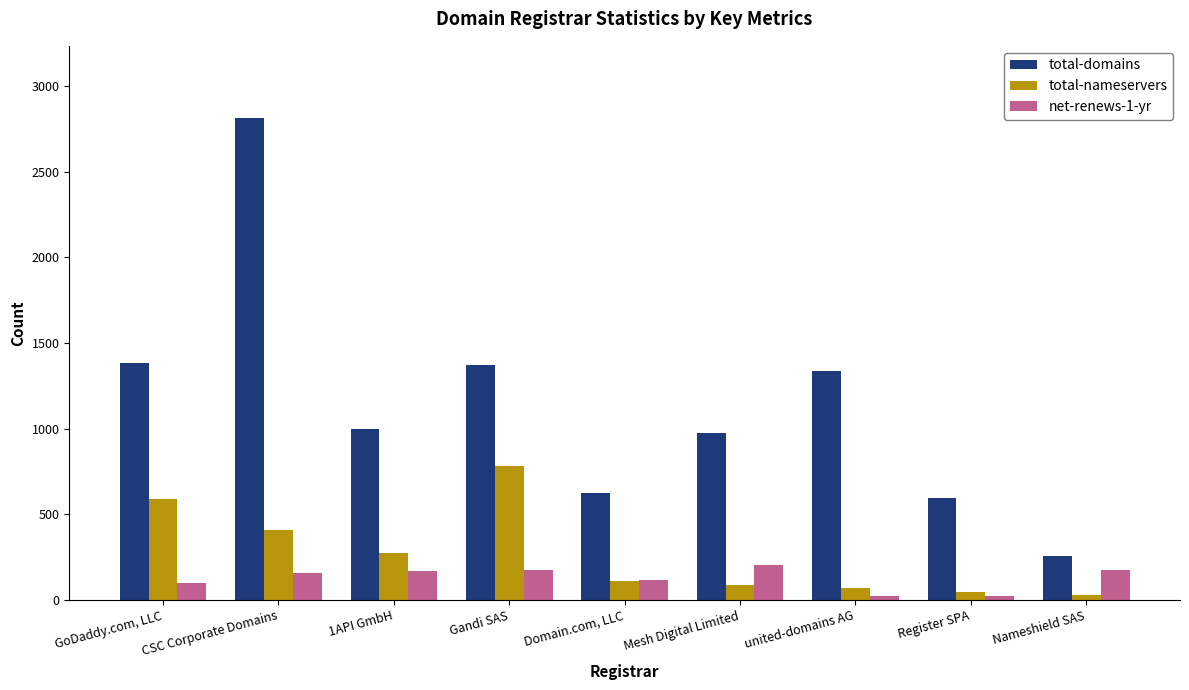

Rank the series at GoDaddy.com, LLC from highest to lowest value.

total-domains, total-nameservers, net-renews-1-yr